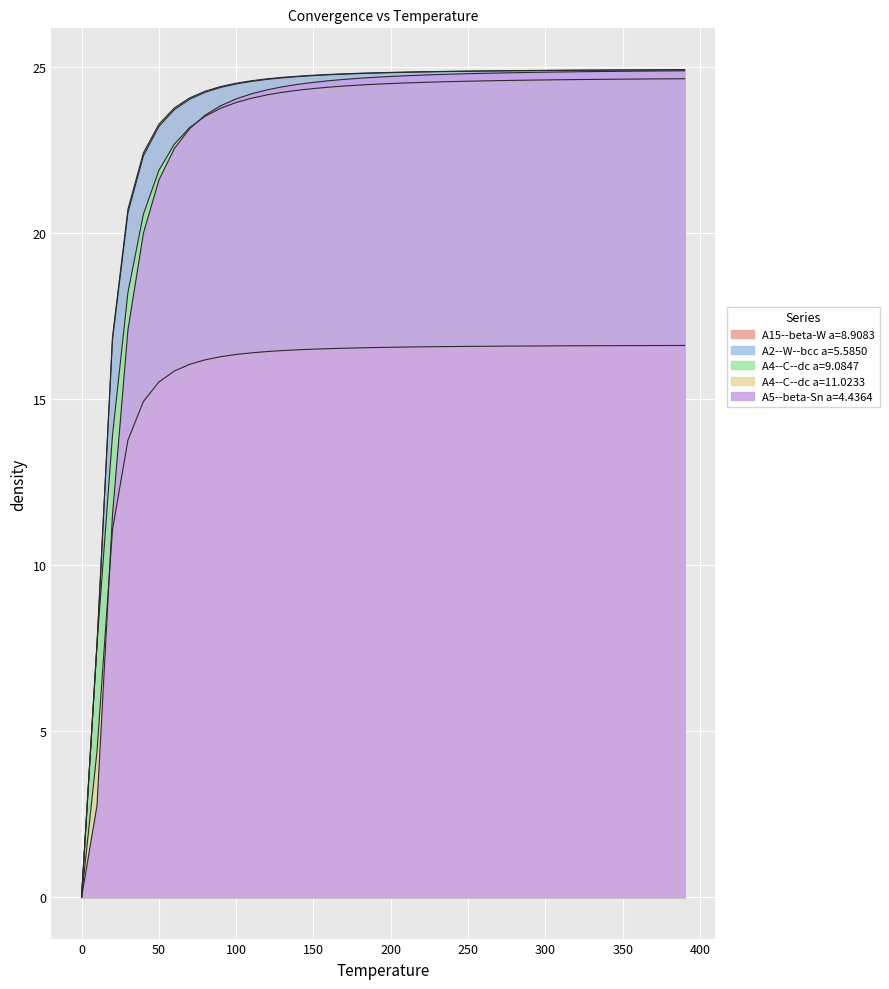

Where is A4--C--dc a=11.0233 nearest to the value 8?

50